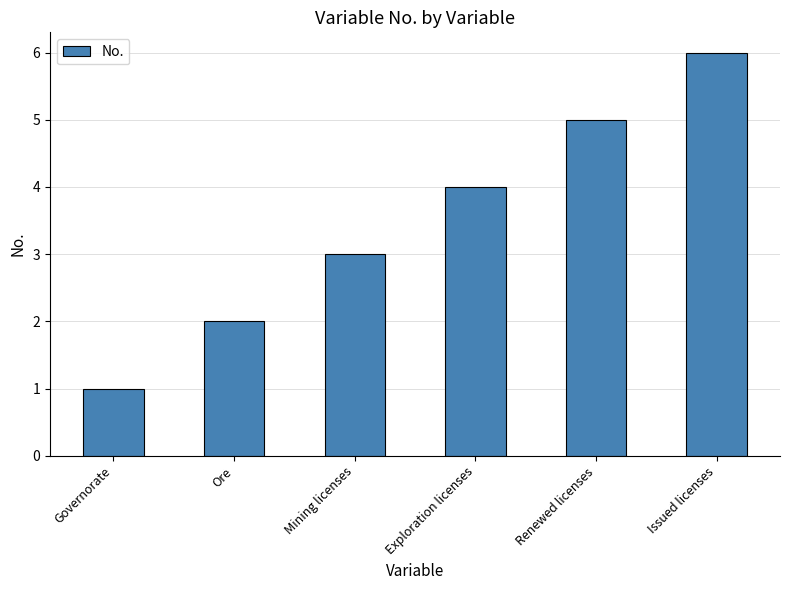

Reading left to right, what are all the values shown in this chart?

Governorate=1	Ore=2	Mining licenses=3	Exploration licenses=4	Renewed licenses=5	Issued licenses=6